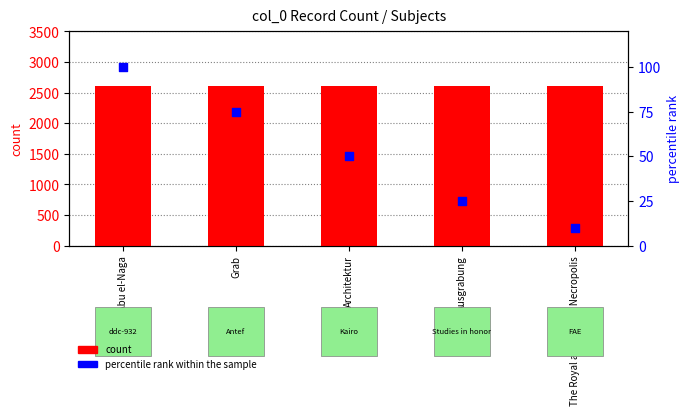

Which series contains the lowest Y value?

percentile rank within the sample